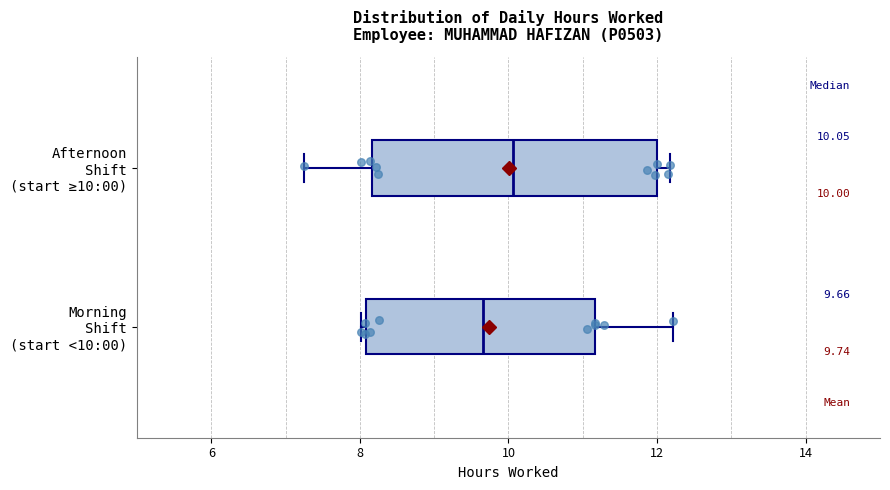

Comparing the boxes themselves (not the whiskers), which one is the widest?

Afternoon Shift (start ≥10:00)